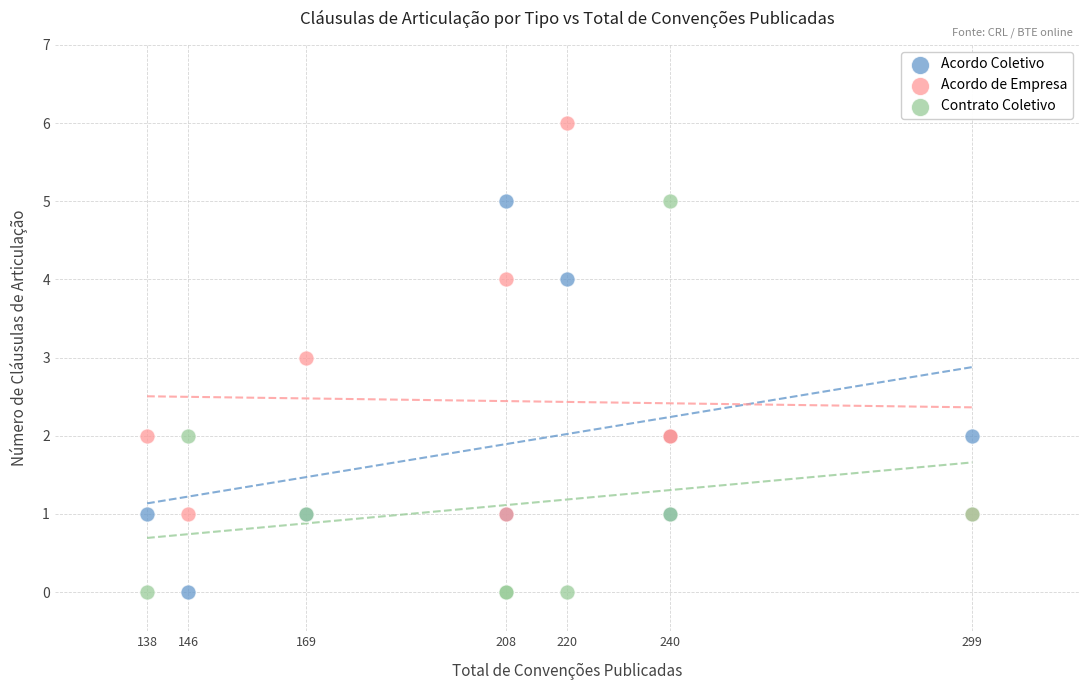

What is the X range (max minus min) for the scatter plot?

161